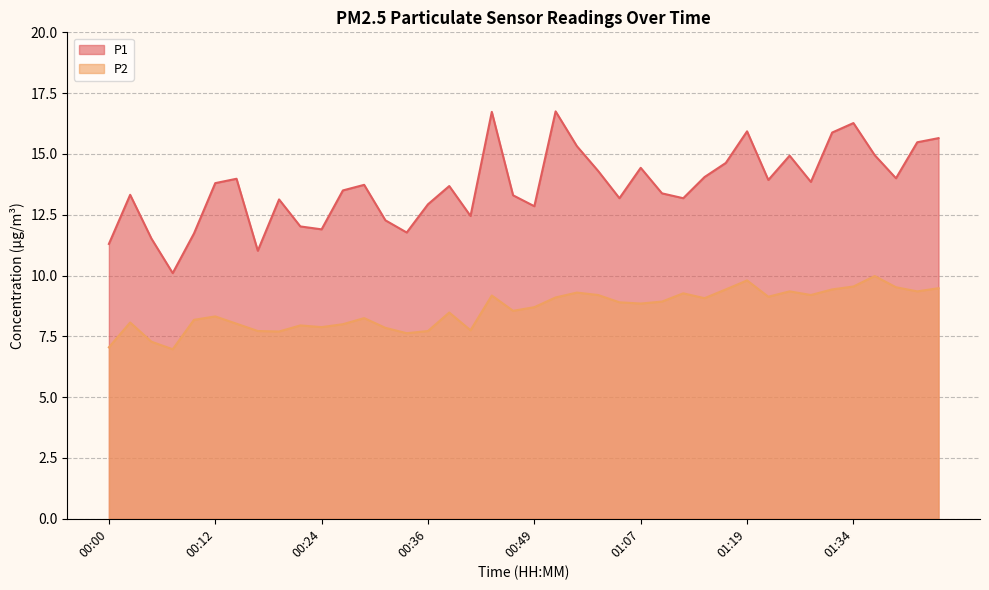

Where is the first local minimum for P2?

00:07